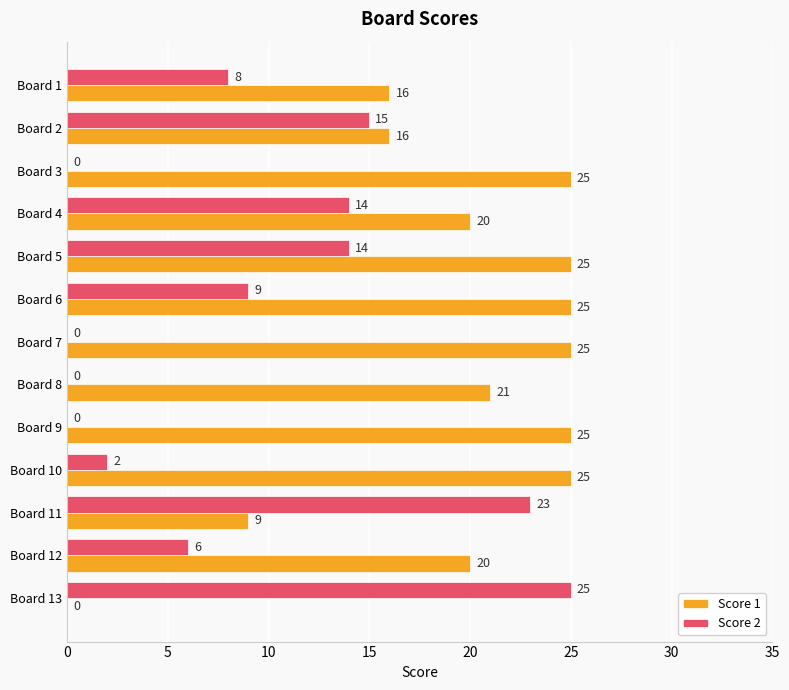

The value of Score 2 at Board 5 is 24. True or false?

False